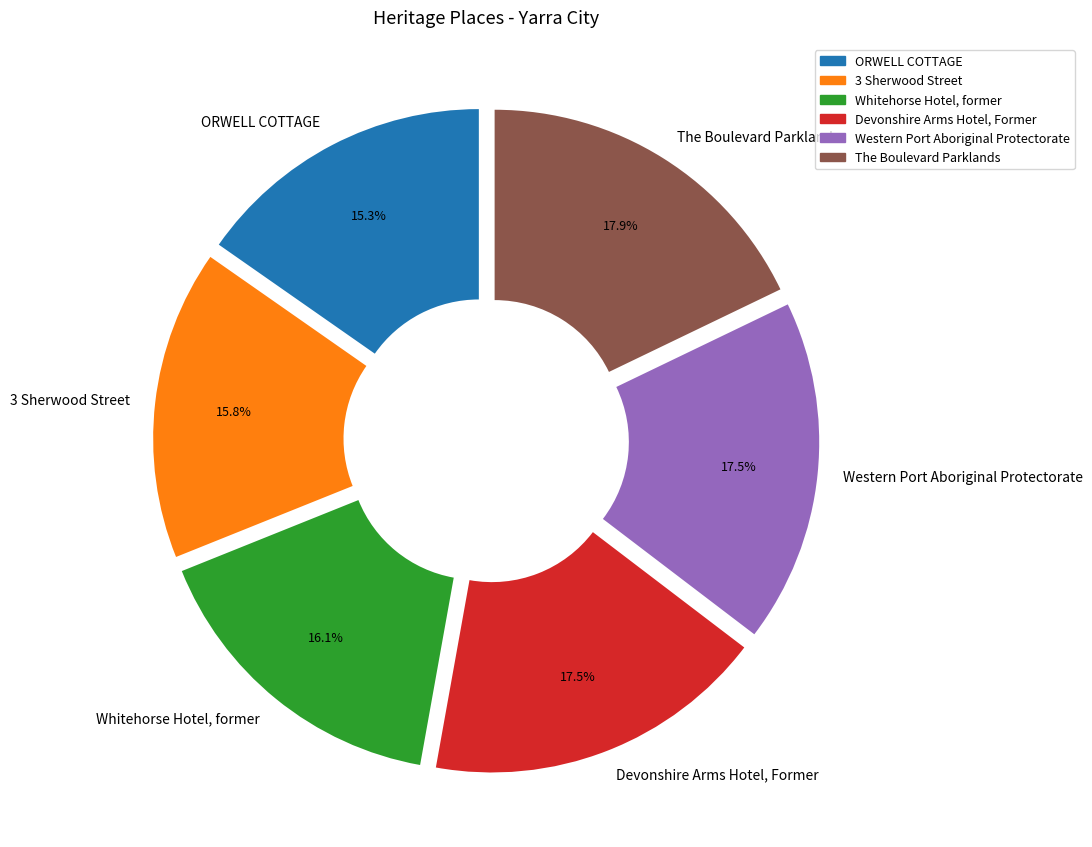

Count the number of slices in the pie.

6